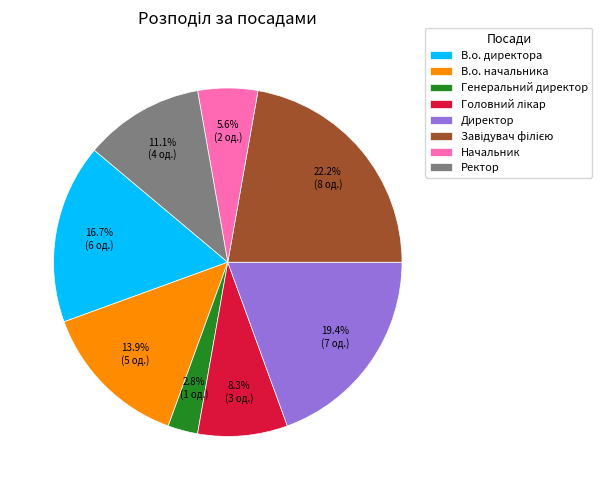

Is it true that Начальник is 6% of the pie?

True